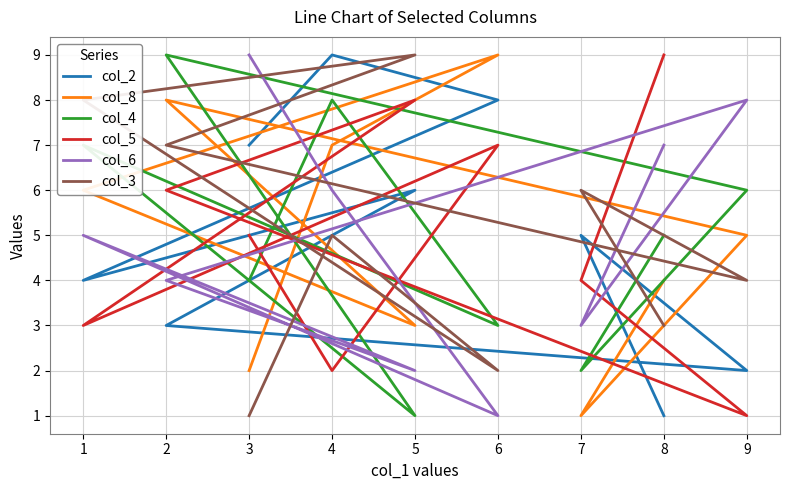

Between which two adjacent categories do col_4 and col_2 first intersect?

6 and 1